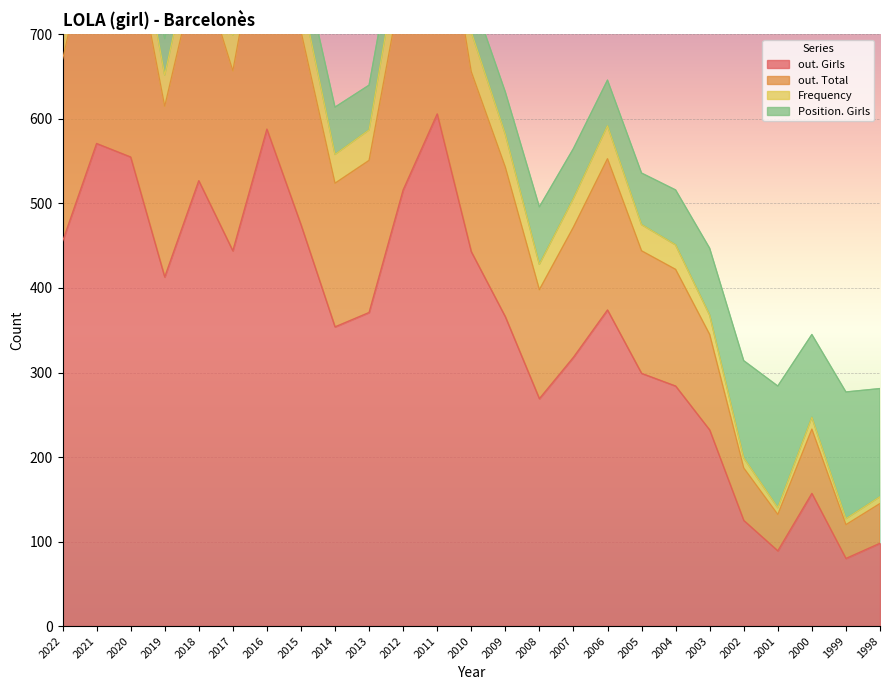

Which category has the lowest value across all series?

1999